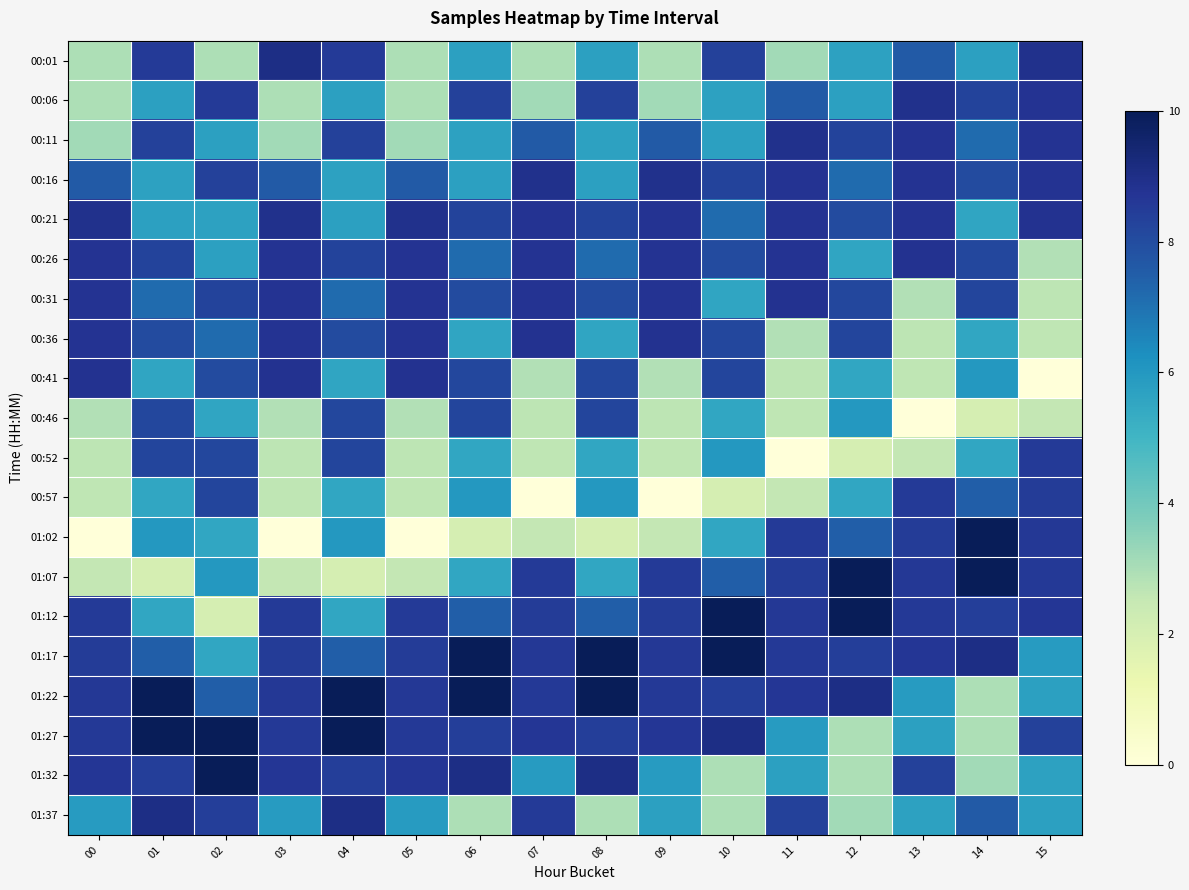

Which label corresponds to the smallest value in the chart?

15